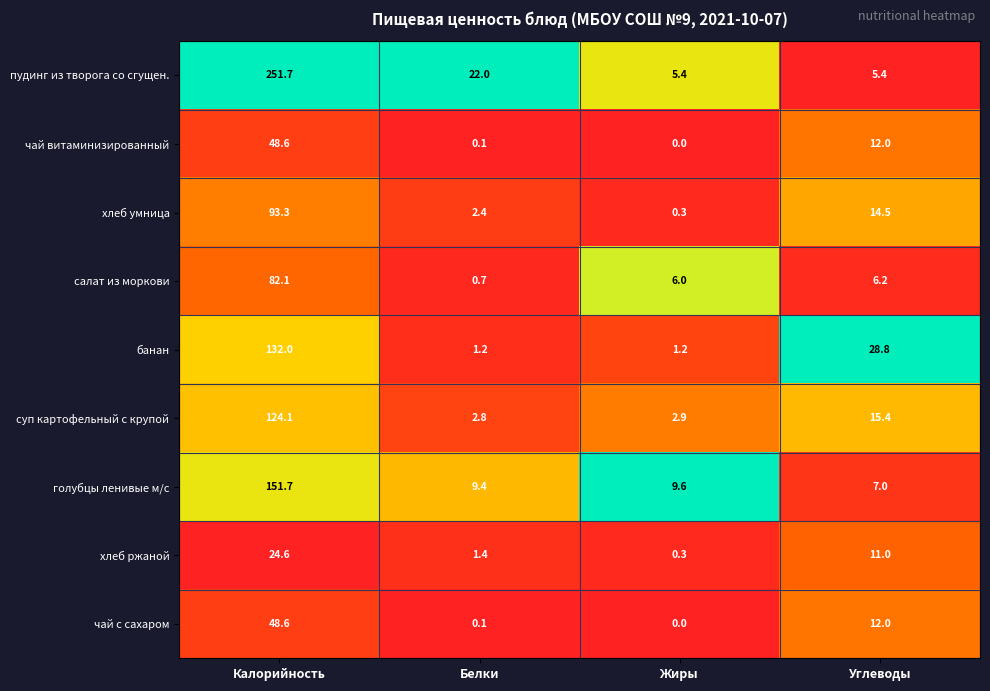

Which series has the widest spread of values?

пудинг из творога со сгущен.